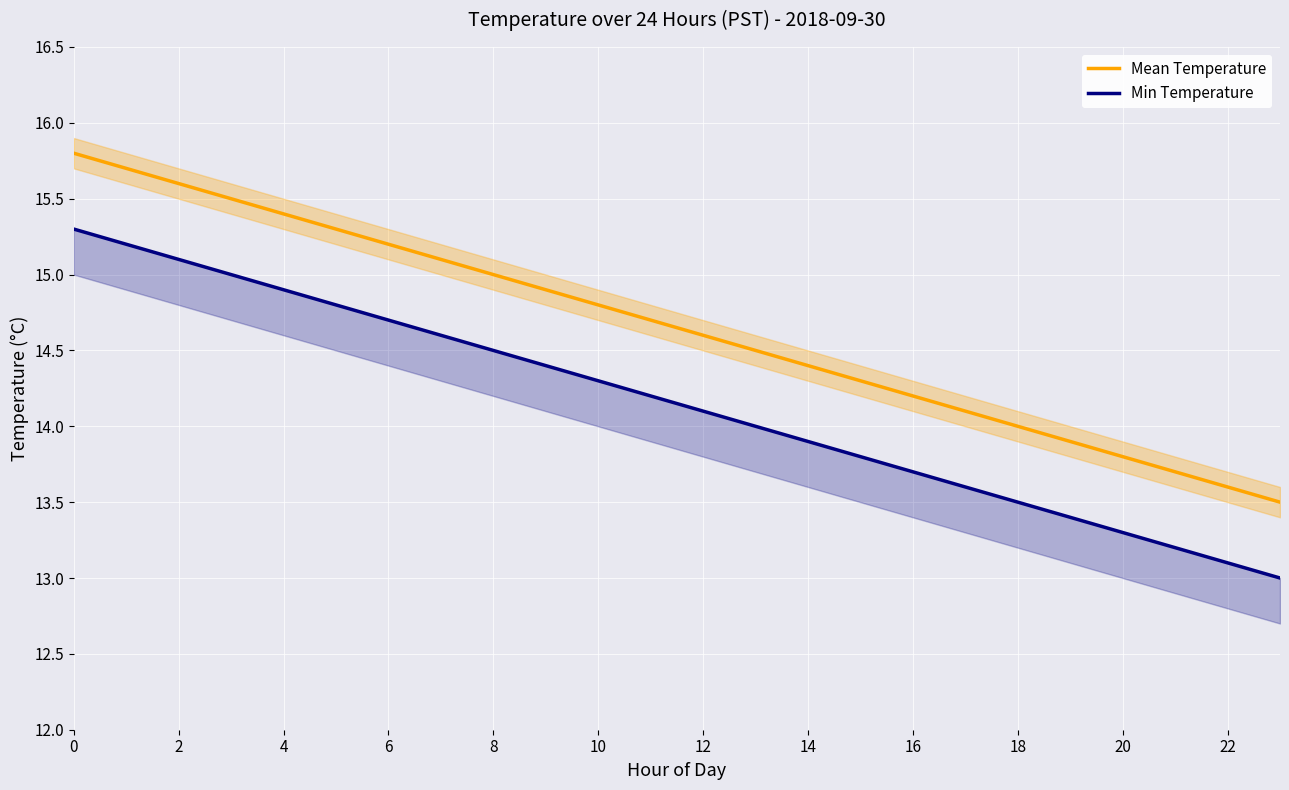

True or false: Mean Temperature and Min Temperature intersect in this chart.

False